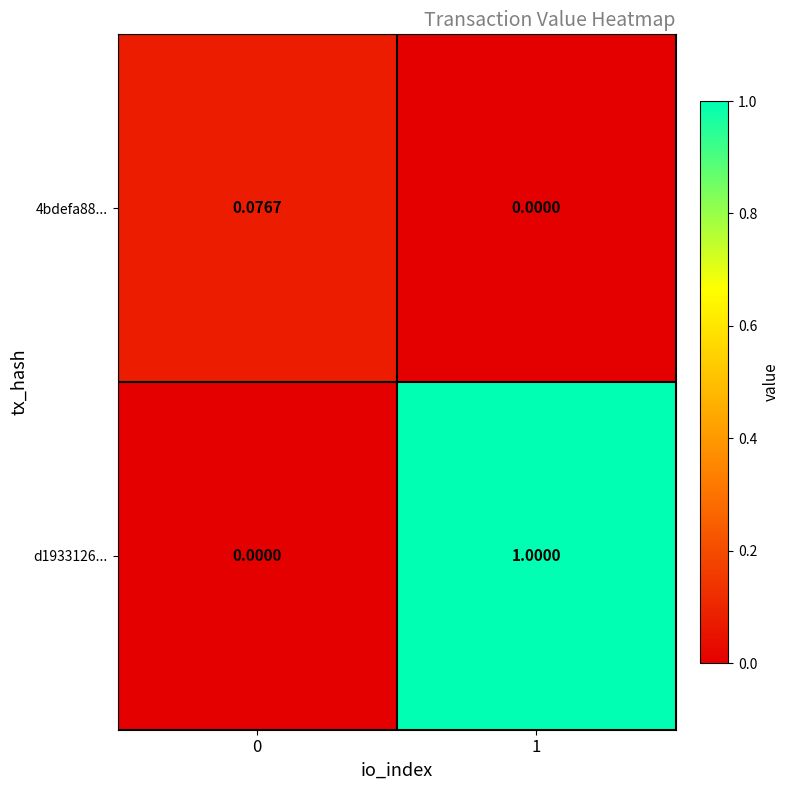

Is the value of 4bdefa88... at 1 greater than the value of d1933126... at 1?

No